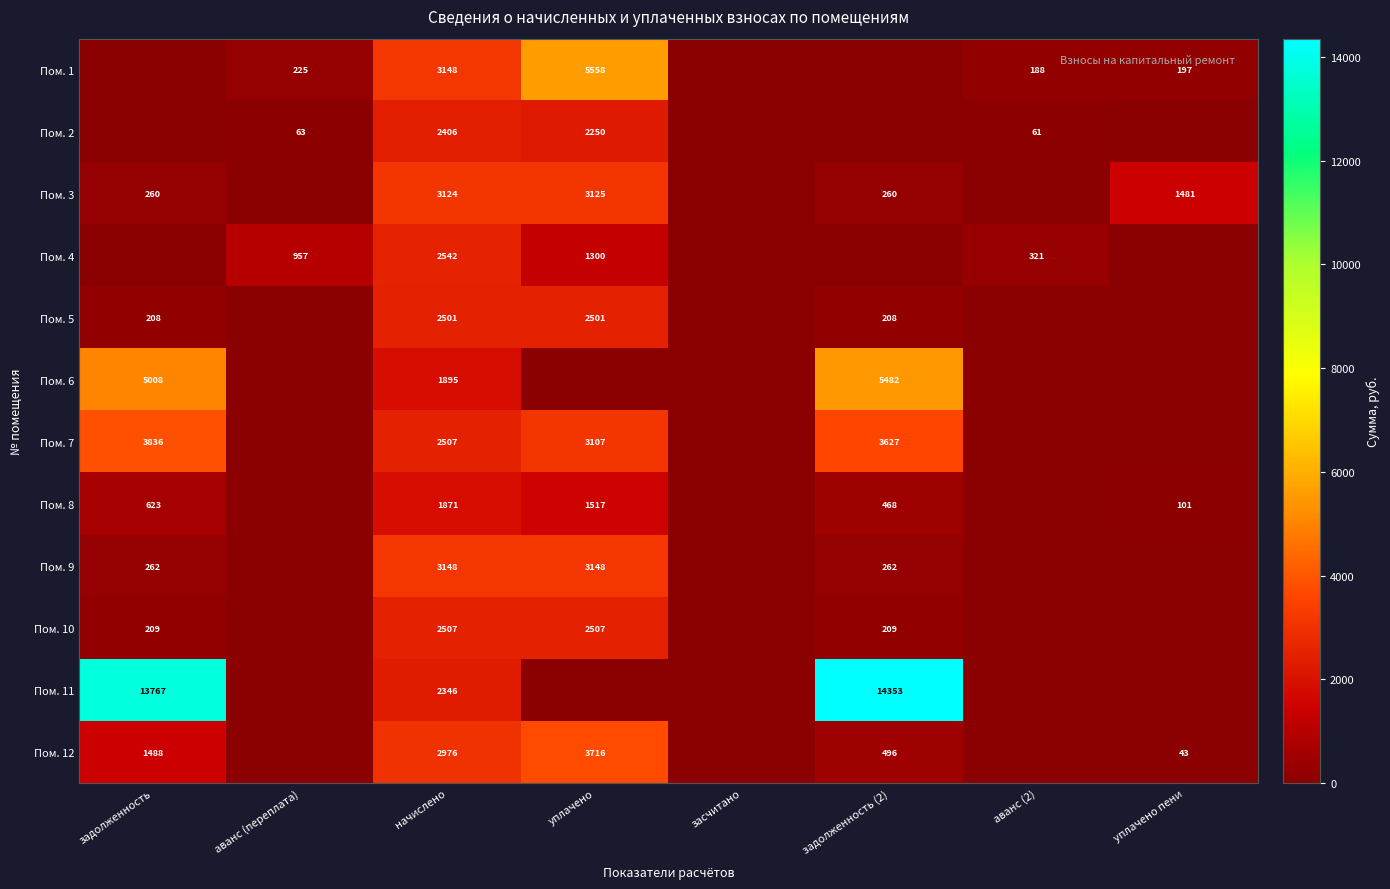

Is it true that Пом. 1 equals 2092 at уплачено?

False